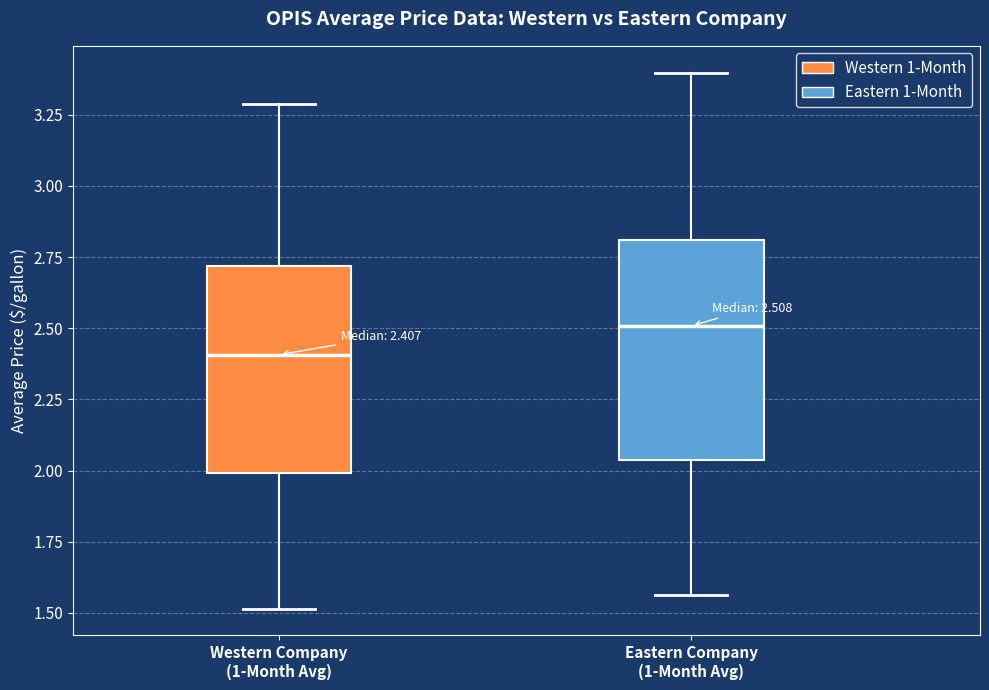

Which box's median line is the highest?

Eastern Company (1-Month Avg)